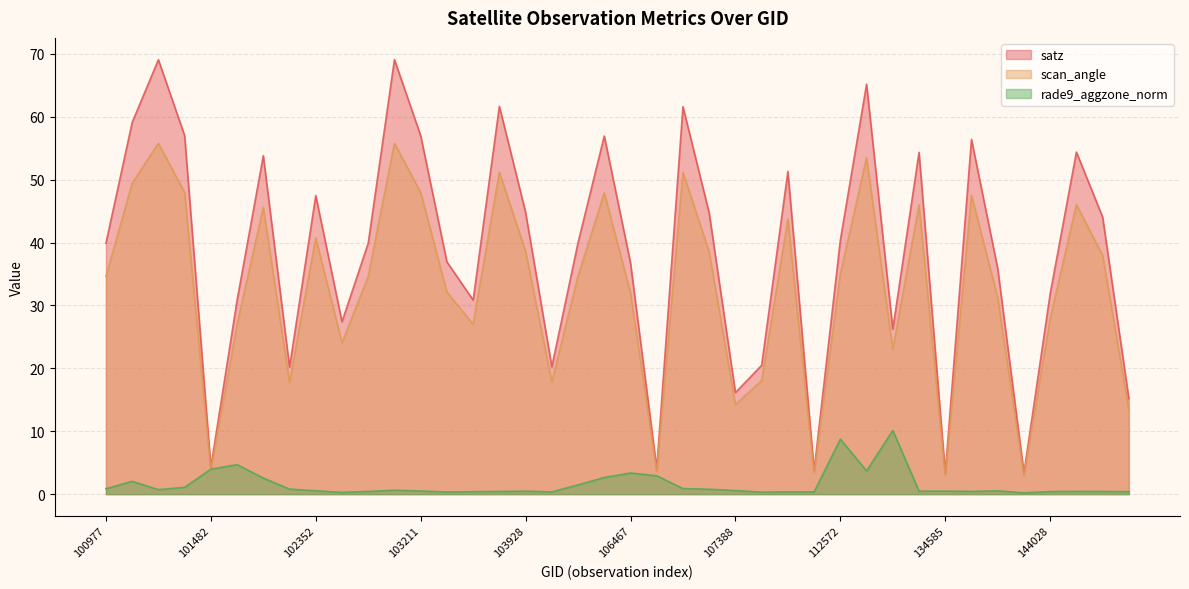

Where do scan_angle and rade9_aggzone_norm first cross each other?

101234 and 101482